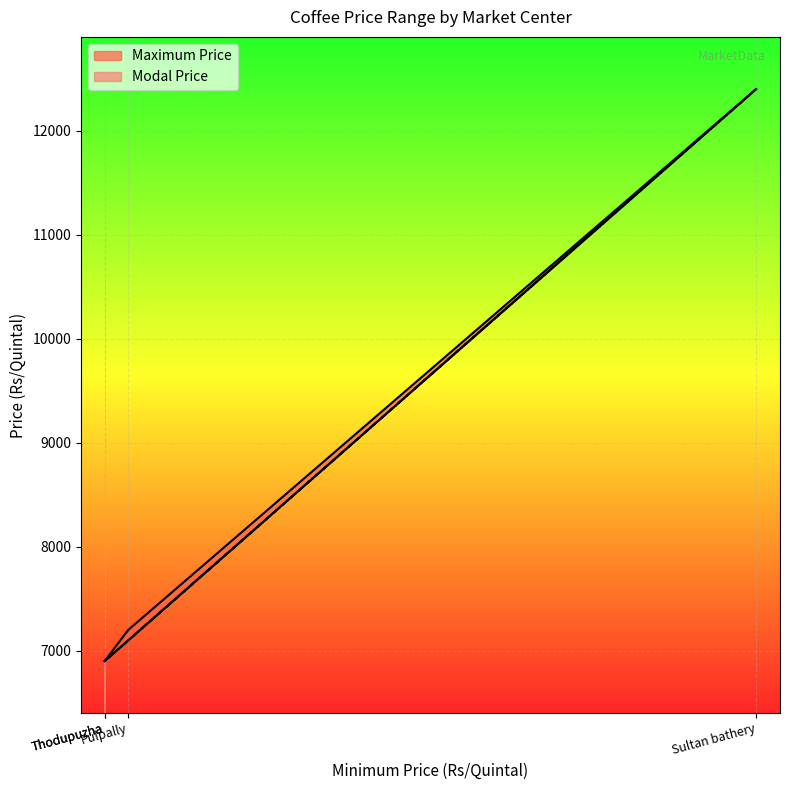

Rank the series by their average value, from lowest to highest.

Modal Price, Maximum Price